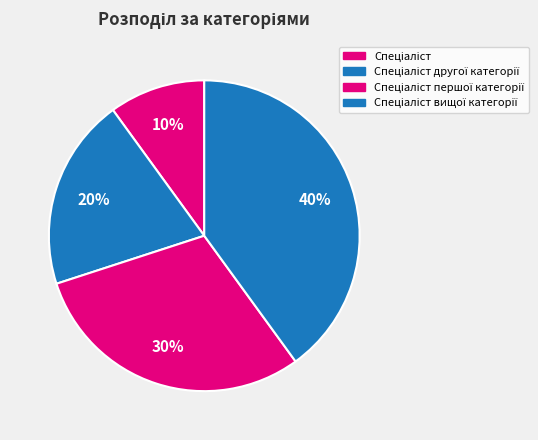

To the nearest percent, what is the average slice percentage?

25%